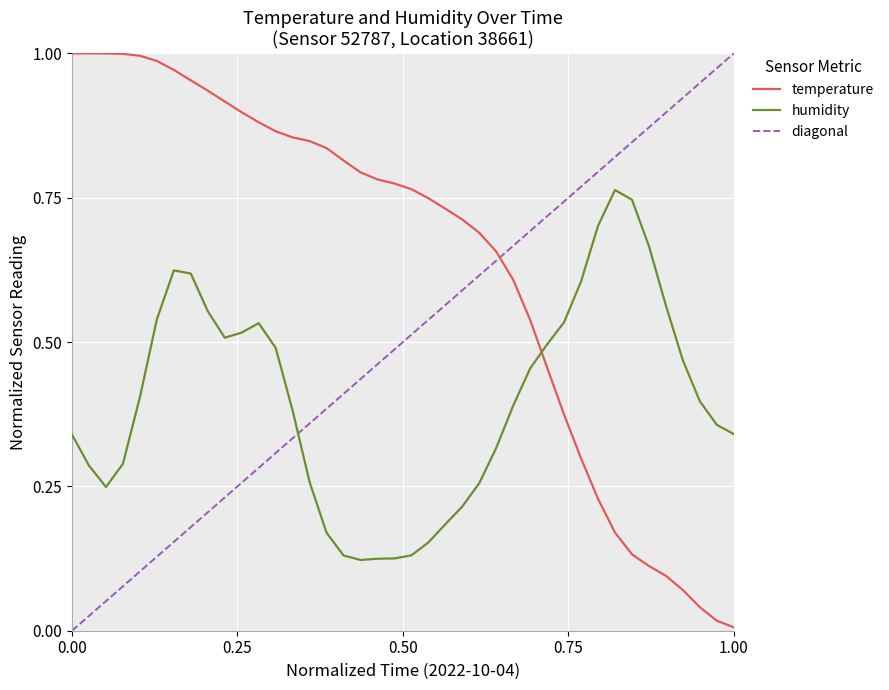

True or false: temperature and humidity cross at least once.

True